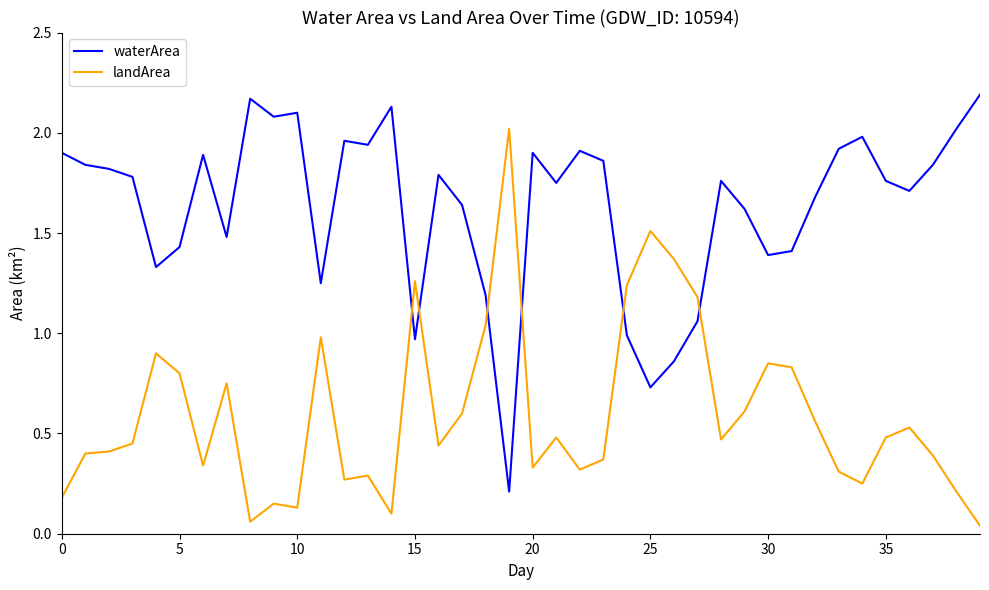

Which series has the largest total across all categories?

waterArea